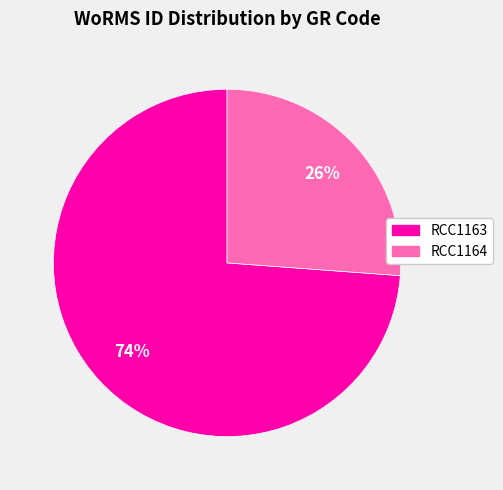

To the nearest percent, what is the combined percentage of RCC1164 and RCC1163?

100%